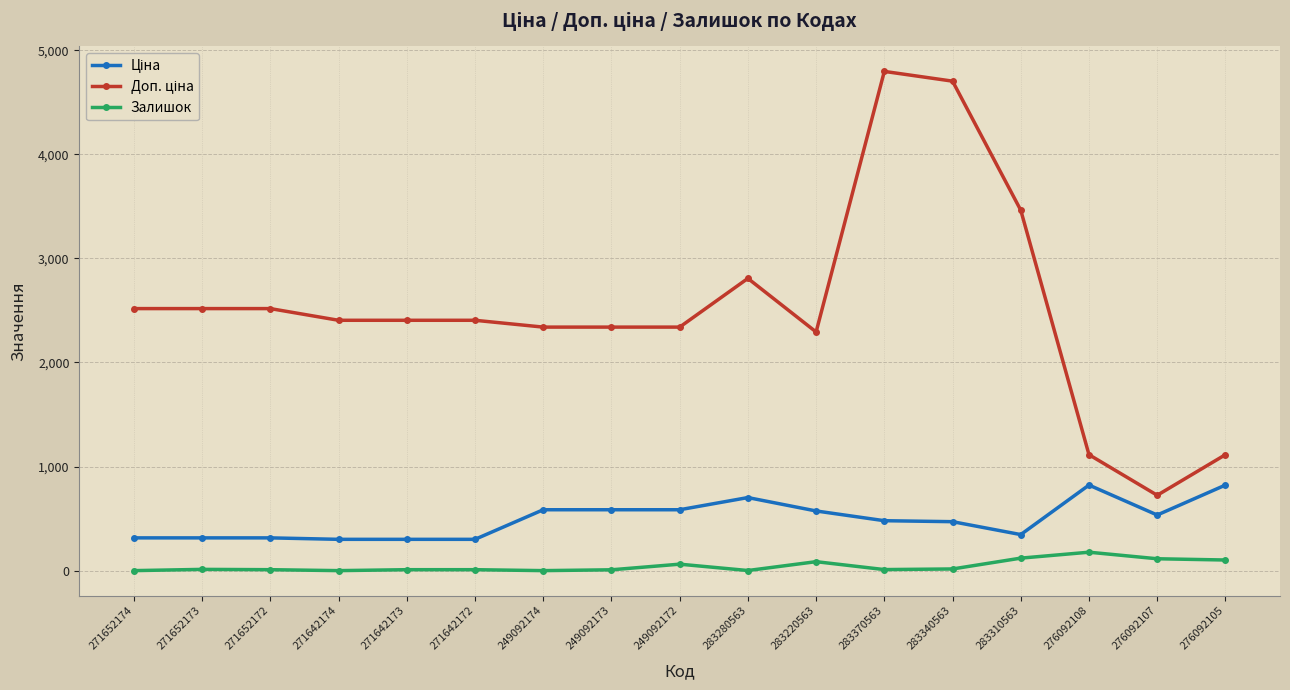

What is the difference between the maximum and minimum values in the Залишок series?

177.0